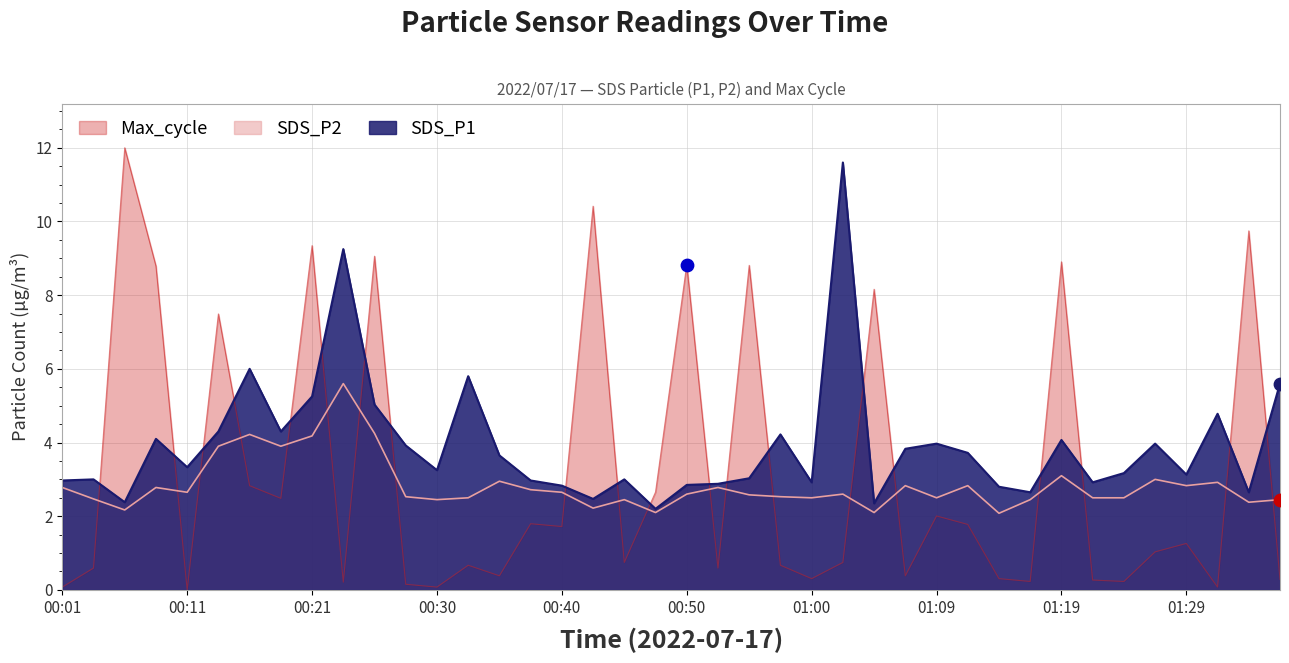

Which series contains the lowest Y value?

Max_cycle